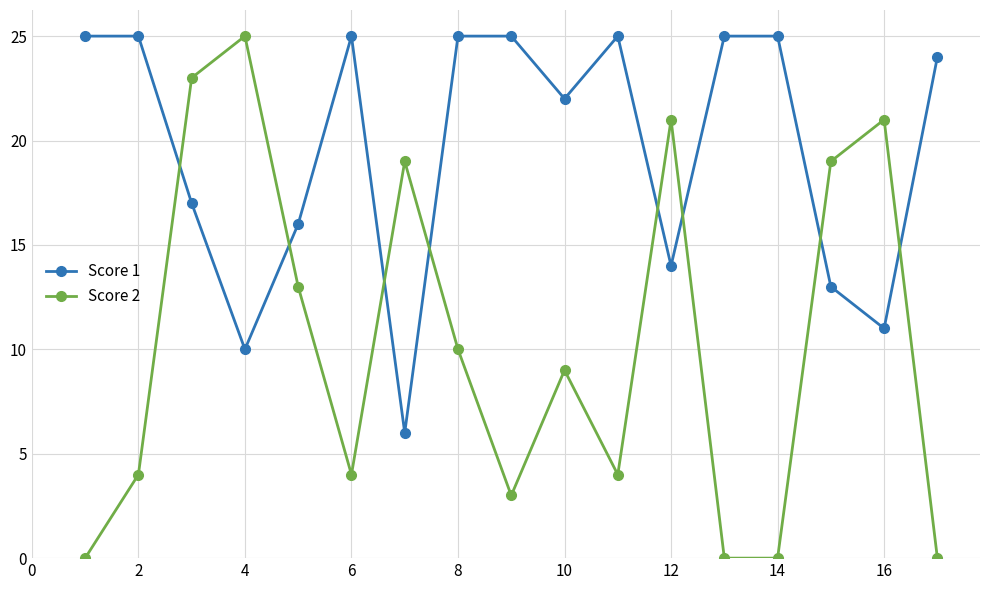

Is this an area chart (filled region under the line)?

No